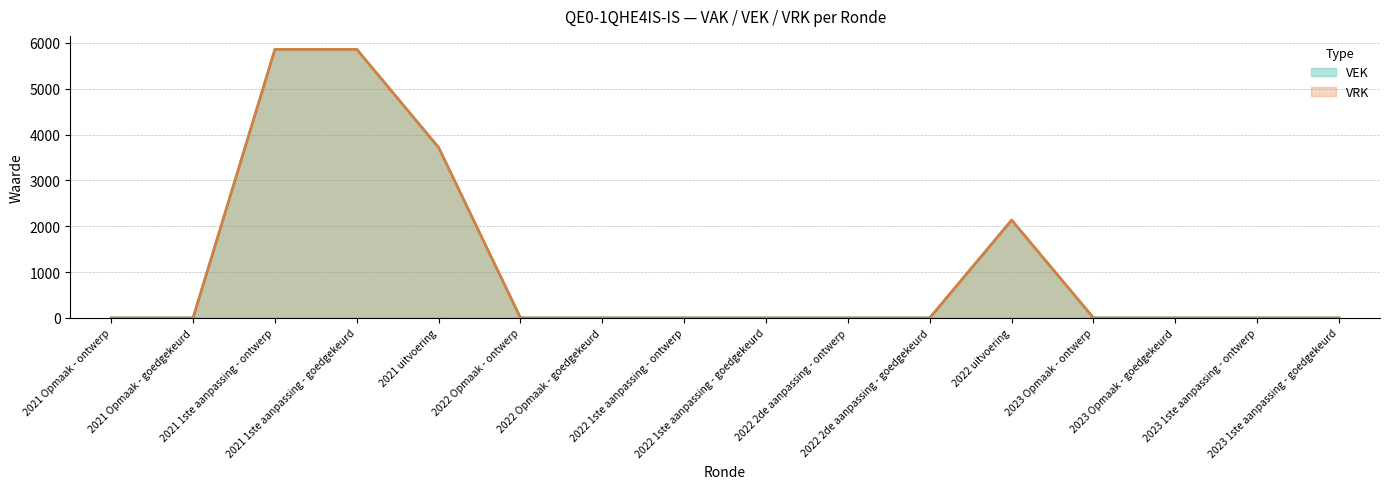

Which series has the largest range (max minus min)?

VEK